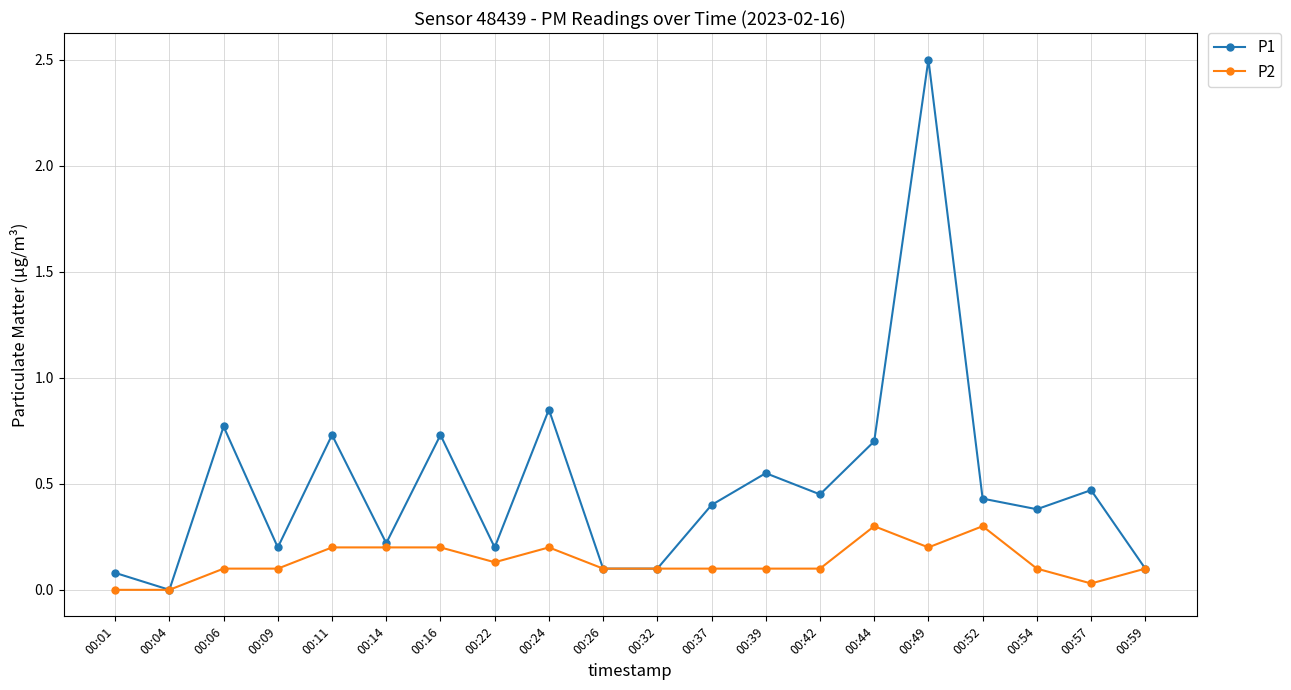

What is the difference between the maximum and minimum values in the P1 series?

2.5